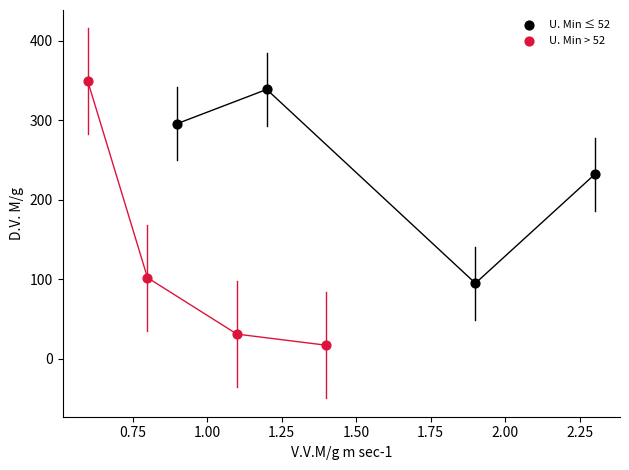

What are all the series names shown in the legend?

U. Min ≤ 52, U. Min > 52